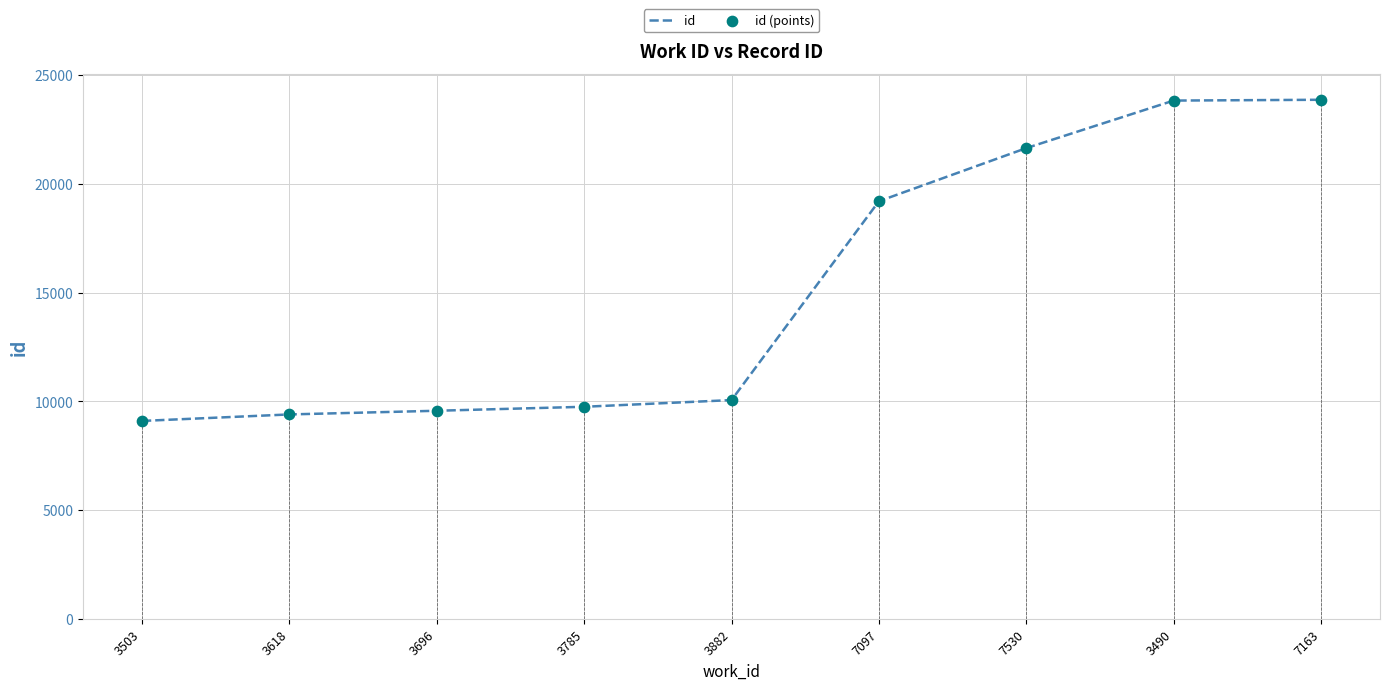

The value at 3503 is 9095. True or false?

True